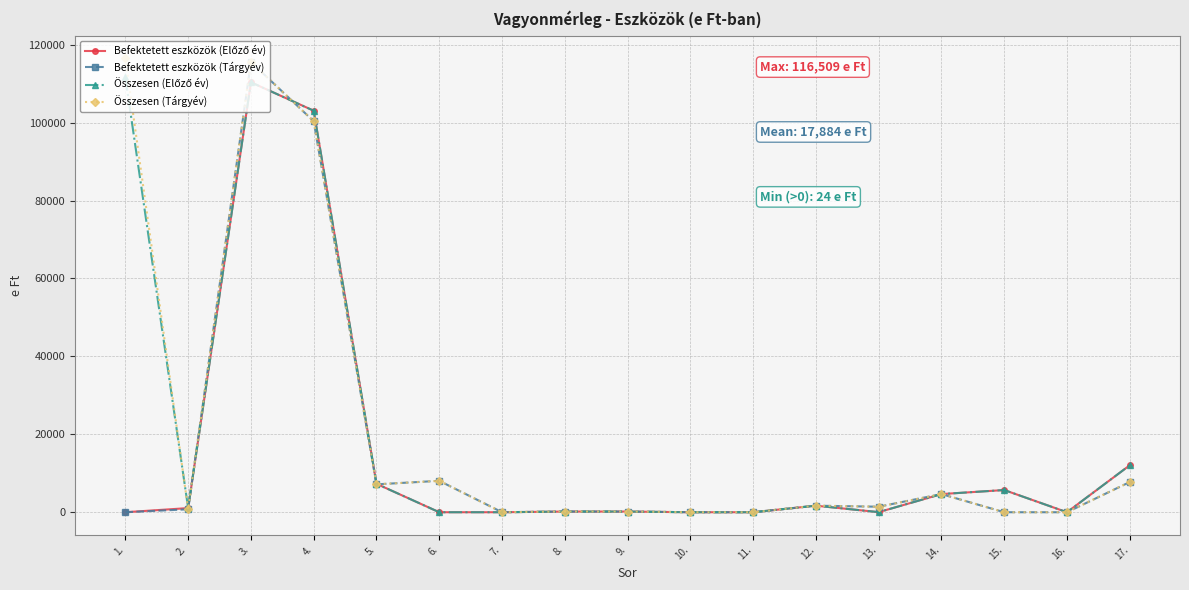

Where is the first local minimum for Összesen (Tárgyév)?

2.